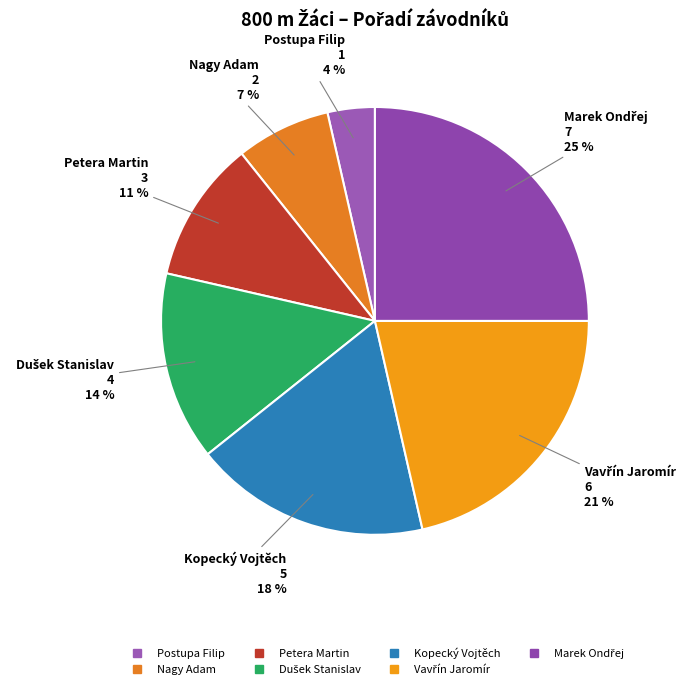

To the nearest percent, what is the difference between the largest and smallest slice percentages?

21%